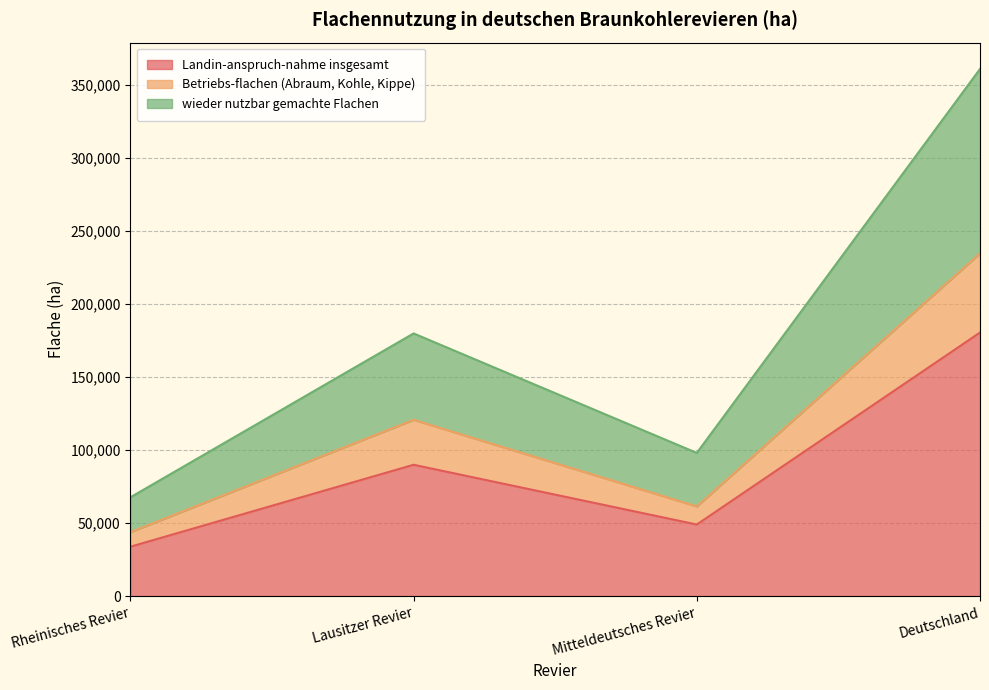

How many lines are shown in the chart?

3